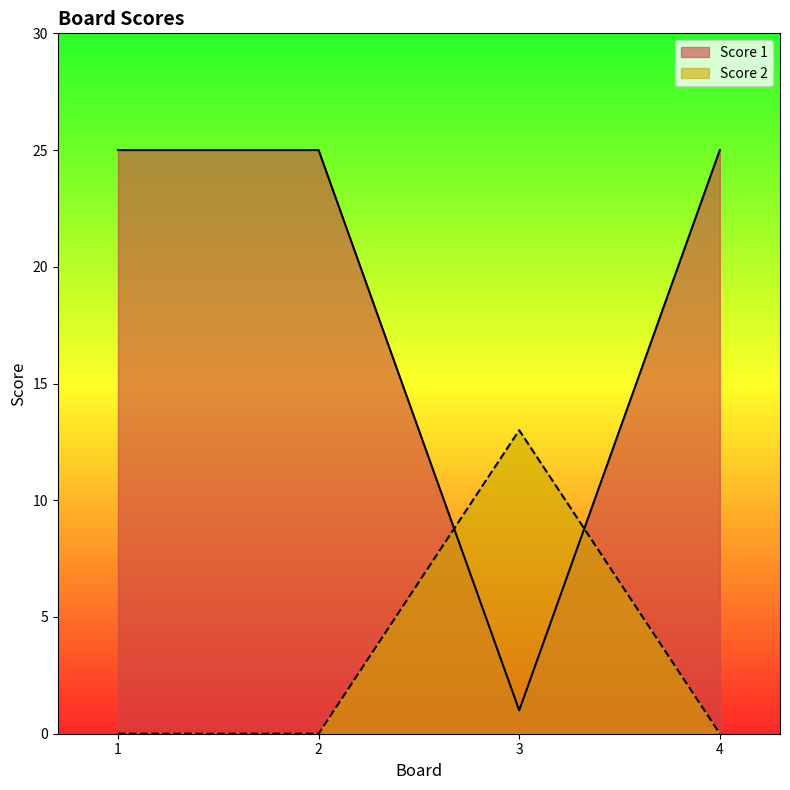

How many Score 2 values are between 0 and 13?

4